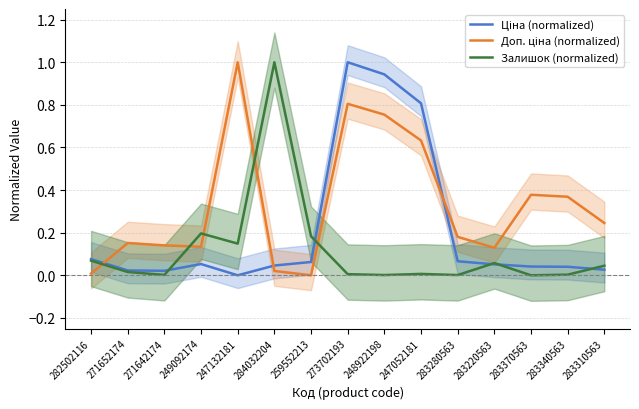

Which category has the lowest value in the Ціна (normalized) series?

247132181